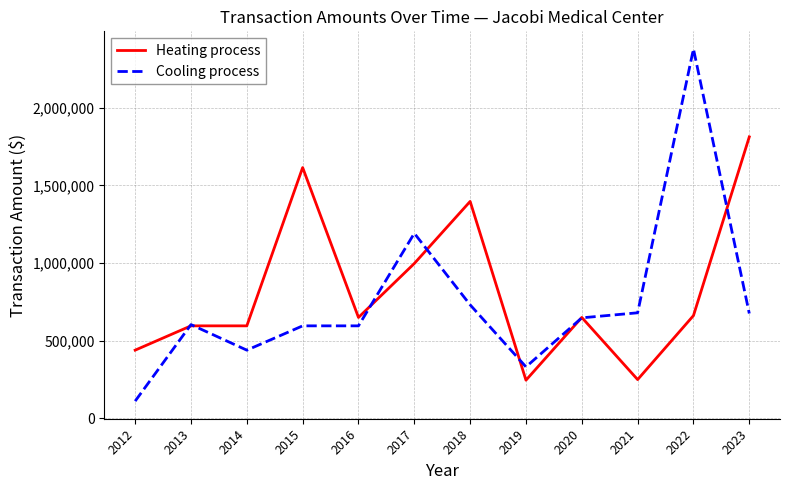

At which category is the sum across all series the highest?

2022